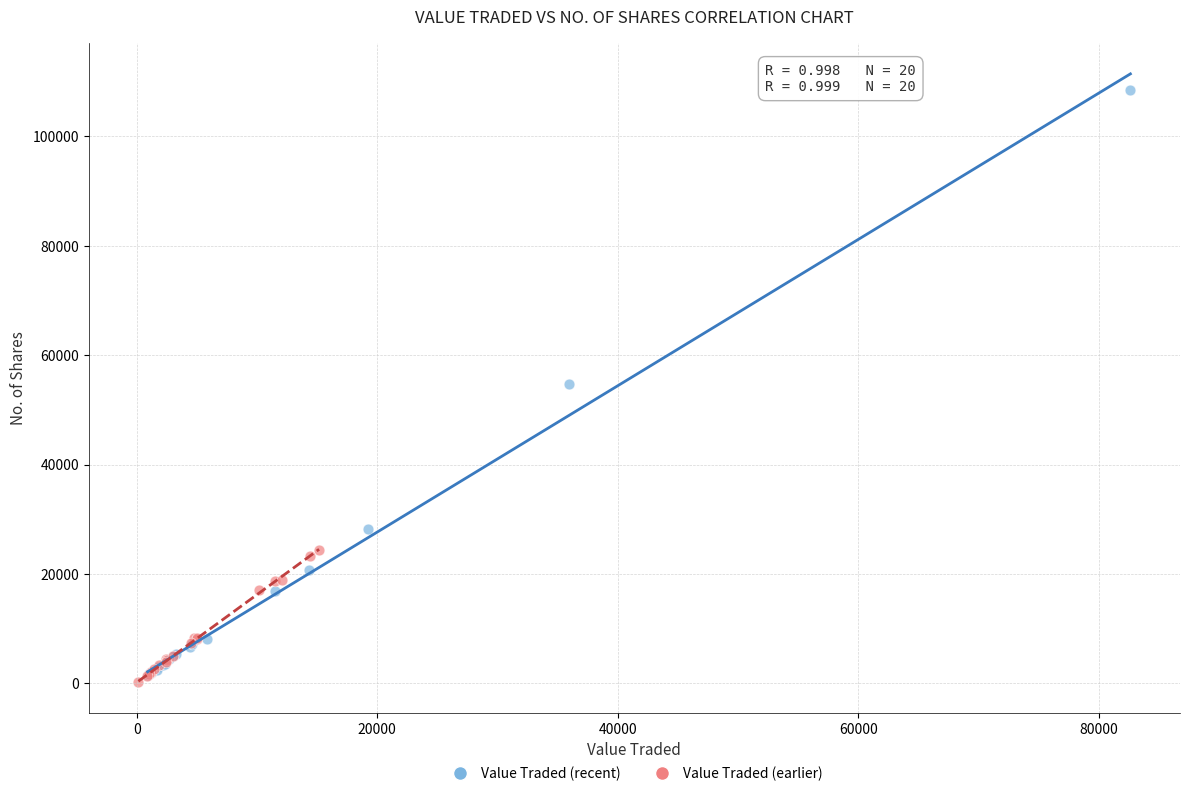

Which series has the widest spread of Y values?

Value Traded (recent)